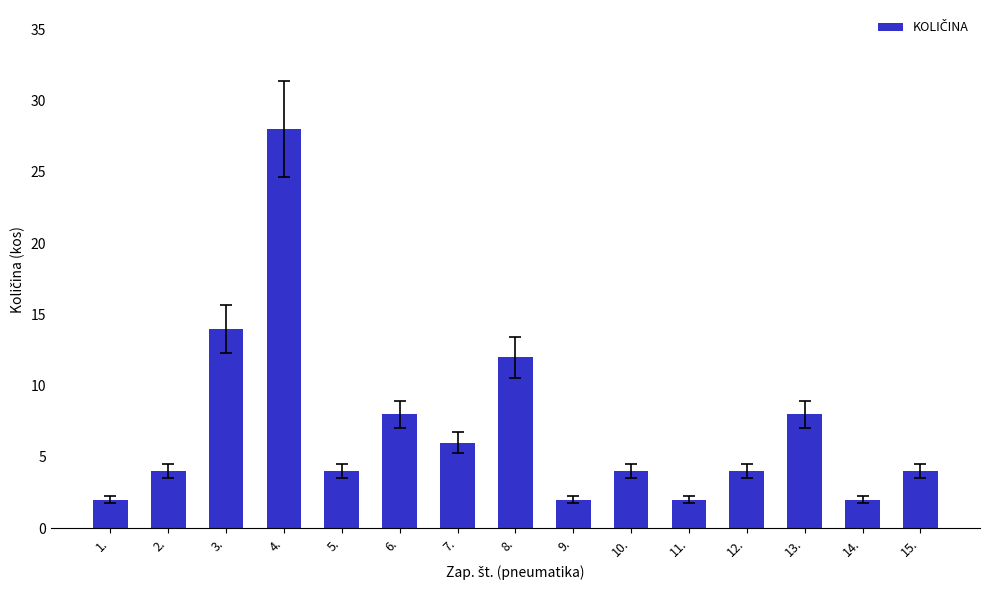

Is it true that the value at 3. is 7?

False